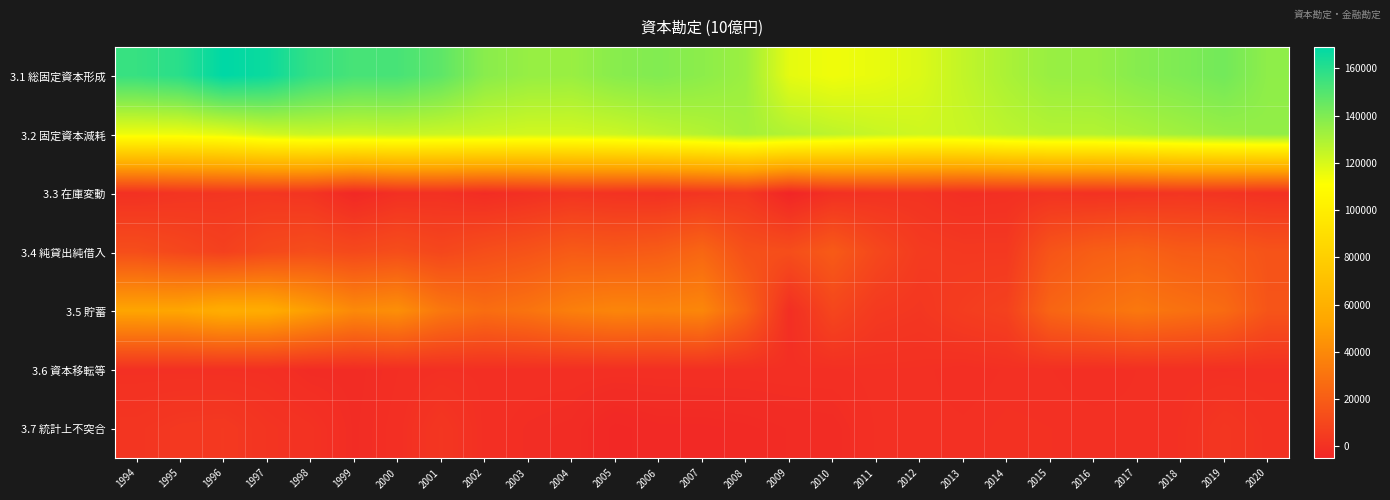

Reading right to left, what are all the values shown in this chart?

3.1 総固定資本形成: 2020=136497.7	2019=142822.2	2018=140301.3	2017=138308.9	2016=134788.4	2015=134354.5	2014=130141.4	2013=124919.2	2012=118981.1	2011=116160.1	2010=114349.3	2009=116925.7	2008=133501.5	2007=137005.2	2006=139383.4	2005=137927.1	2004=134065.1	2003=134729.9	2002=137730.3	2001=147432.8	2000=152525.2	1999=152623.1	1998=157100.3	1997=166236.4	1996=169107.3	1995=159644.3	1994=156449.2
3.2 固定資本減耗: 2020=135632.6	2019=134454.5	2018=132398.1	2017=130074.1	2016=128196.2	2015=128136.3	2014=126196.3	2013=123292.5	2012=122177.3	2011=123638.7	2010=125989.8	2009=128678.9	2008=131406.2	2007=128118.4	2006=125729.5	2005=122978.3	2004=121656.5	2003=121604.2	2002=122701.7	2001=123253.3	2000=123976.0	1999=123314.3	1998=123674.1	1997=121647.3	1996=117024.0	1995=114960.3	1994=114771.1
3.3 在庫変動: 2020=274.0	2019=1361.4	2018=2082.0	2017=1147.6	2016=407.8	2015=1043.2	2014=-250.0	2013=-706.6	2012=1157.5	2011=942.2	2010=-148.3	2009=-5053.8	2008=3044.2	2007=1960.9	2006=175.8	2005=805.6	2004=1663.7	2003=-274.5	2002=-1896.3	2001=127.5	2000=-373.2	1999=-3705.1	1998=1653.7	1997=2862.6	1996=2416.9	1995=1709.7	1994=159.4
3.4 純貸出純借入: 2020=15694.8	2019=18797.6	2018=19294.2	2017=22497.9	2016=20647.6	2015=16248.0	2014=3712.6	2013=3713.0	2012=4683.6	2011=10429.5	2010=18948.6	2009=13127.2	2008=14320.3	2007=24475.9	2006=19777.4	2005=18178.7	2004=19180.7	2003=15658.2	2002=13262.0	2001=10106.2	2000=13067.0	1999=11064.6	1998=13066.8	1997=11082.2	1996=7140.6	1995=10171.8	1994=13150.5
3.5 貯蓄: 2020=16204.4	2019=26234.8	2018=29426.3	2017=32292.9	2016=28417.0	2015=23729.2	2014=7431.9	2013=5537.3	2012=2748.0	2011=4061.7	2010=9620.9	2009=-922.7	2008=22874.3	2007=39007.1	2006=37384.4	2005=38478.9	2004=35647.0	2003=30398.1	2002=27317.7	2001=32199.9	2000=42913.0	1999=40348.2	1998=49492.5	1997=57323.9	1996=58180.1	1995=53390.6	1994=52970.7
3.6 資本移転等: 2020=-184.2	2019=-413.1	2018=-210.5	2017=-280.0	2016=-743.3	2015=-271.4	2014=-208.9	2013=-743.6	2012=-80.4	2011=28.2	2010=-434.1	2009=-465.3	2008=-558.3	2007=-473.1	2006=-553.3	2005=-549.0	2004=-513.4	2003=-467.2	2002=-421.7	2001=-346.2	2000=-994.7	1999=-1908.8	1998=-1931.3	1997=-487.9	1996=-353.7	1995=-214.4	1994=-192.0
3.7 統計上不突合: 2020=813.6	2019=2704.9	2018=63.6	2017=-132.6	2016=-26.1	2015=51.6	2014=184.6	2013=-160.6	2012=-22.8	2011=-196.8	2010=-2027.0	2009=-2291.8	2008=-2856.1	2007=-3210.4	2006=-3223.8	2005=-3996.8	2004=-1880.5	2003=-1421.5	2002=-501.7	2001=2559.5	2000=-675.4	1999=-1771.1	1998=585.5	1997=1697.8	1996=3814.4	1995=3389.3	1994=2209.2